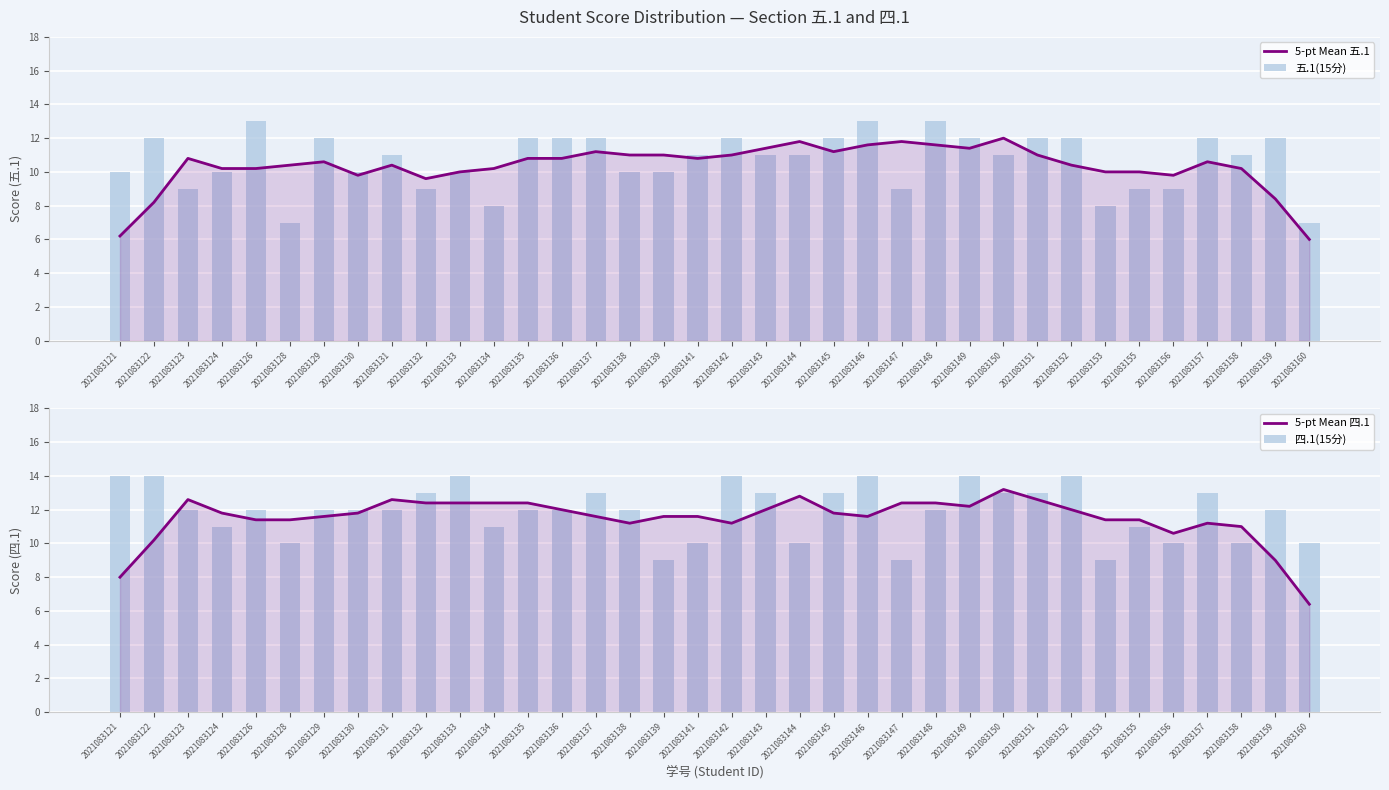

Reading left to right, extract all data points from this chart.

5-pt Mean 五.1: 2021083121=6.2	2021083122=8.2	2021083123=10.8	2021083124=10.2	2021083126=10.2	2021083128=10.4	2021083129=10.6	2021083130=9.8	2021083131=10.4	2021083132=9.6	2021083133=10.0	2021083134=10.2	2021083135=10.8	2021083136=10.8	2021083137=11.2	2021083138=11.0	2021083139=11.0	2021083141=10.8	2021083142=11.0	2021083143=11.4	2021083144=11.8	2021083145=11.2	2021083146=11.6	2021083147=11.8	2021083148=11.6	2021083149=11.4	2021083150=12.0	2021083151=11.0	2021083152=10.4	2021083153=10.0	2021083155=10.0	2021083156=9.8	2021083157=10.6	2021083158=10.2	2021083159=8.4	2021083160=6.0
五.1(15分): 2021083121=10.0	2021083122=12.0	2021083123=9.0	2021083124=10.0	2021083126=13.0	2021083128=7.0	2021083129=12.0	2021083130=10.0	2021083131=11.0	2021083132=9.0	2021083133=10.0	2021083134=8.0	2021083135=12.0	2021083136=12.0	2021083137=12.0	2021083138=10.0	2021083139=10.0	2021083141=11.0	2021083142=12.0	2021083143=11.0	2021083144=11.0	2021083145=12.0	2021083146=13.0	2021083147=9.0	2021083148=13.0	2021083149=12.0	2021083150=11.0	2021083151=12.0	2021083152=12.0	2021083153=8.0	2021083155=9.0	2021083156=9.0	2021083157=12.0	2021083158=11.0	2021083159=12.0	2021083160=7.0
5-pt Mean 四.1: 2021083121=8.0	2021083122=10.2	2021083123=12.6	2021083124=11.8	2021083126=11.4	2021083128=11.4	2021083129=11.6	2021083130=11.8	2021083131=12.6	2021083132=12.4	2021083133=12.4	2021083134=12.4	2021083135=12.4	2021083136=12.0	2021083137=11.6	2021083138=11.2	2021083139=11.6	2021083141=11.6	2021083142=11.2	2021083143=12.0	2021083144=12.8	2021083145=11.8	2021083146=11.6	2021083147=12.4	2021083148=12.4	2021083149=12.2	2021083150=13.2	2021083151=12.6	2021083152=12.0	2021083153=11.4	2021083155=11.4	2021083156=10.6	2021083157=11.2	2021083158=11.0	2021083159=9.0	2021083160=6.4
四.1(15分): 2021083121=14.0	2021083122=14.0	2021083123=12.0	2021083124=11.0	2021083126=12.0	2021083128=10.0	2021083129=12.0	2021083130=12.0	2021083131=12.0	2021083132=13.0	2021083133=14.0	2021083134=11.0	2021083135=12.0	2021083136=12.0	2021083137=13.0	2021083138=12.0	2021083139=9.0	2021083141=10.0	2021083142=14.0	2021083143=13.0	2021083144=10.0	2021083145=13.0	2021083146=14.0	2021083147=9.0	2021083148=12.0	2021083149=14.0	2021083150=13.0	2021083151=13.0	2021083152=14.0	2021083153=9.0	2021083155=11.0	2021083156=10.0	2021083157=13.0	2021083158=10.0	2021083159=12.0	2021083160=10.0